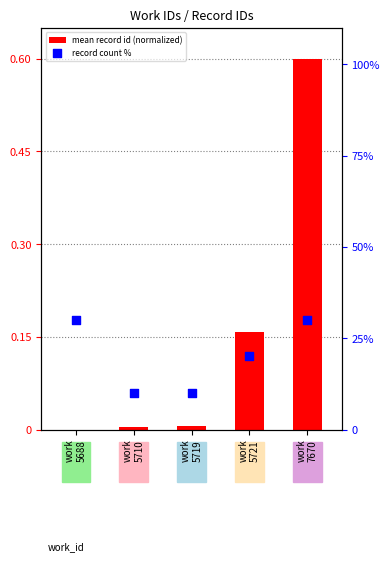

Which series contains the lowest Y value?

mean record id (normalized)